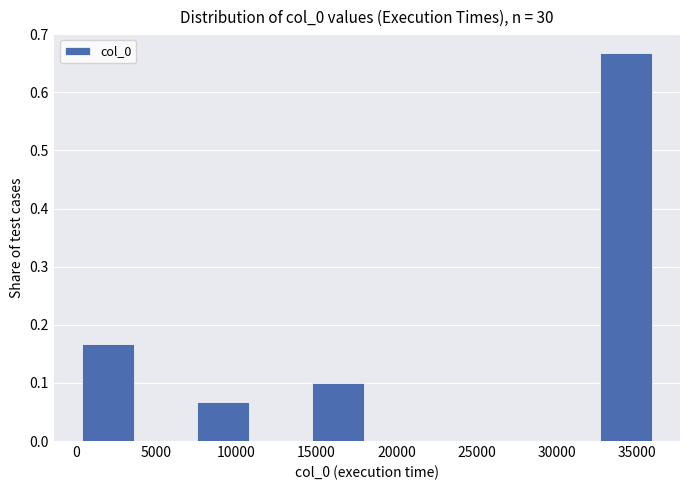

Reading left to right, list every bar in this chart as the range it spans on the x-axis followed by its height. Neither the bar edges nor the heights are printed on the chart, so give them approximately, as read against the axes.

0 to 4000: 0.17
4000 to 7500: 0
7500 to 11000: 0.07
11000 to 14500: 0
14500 to 18000: 0.10
18000 to 21500: 0
21500 to 25500: 0
25500 to 29000: 0
29000 to 32500: 0
32500 to 36000: 0.67